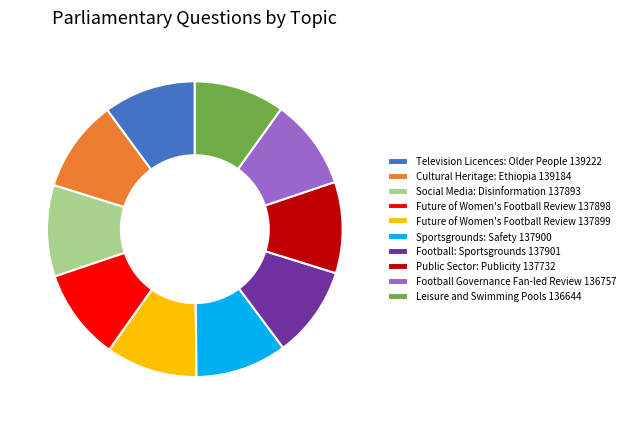

Is there a majority slice in this chart?

No